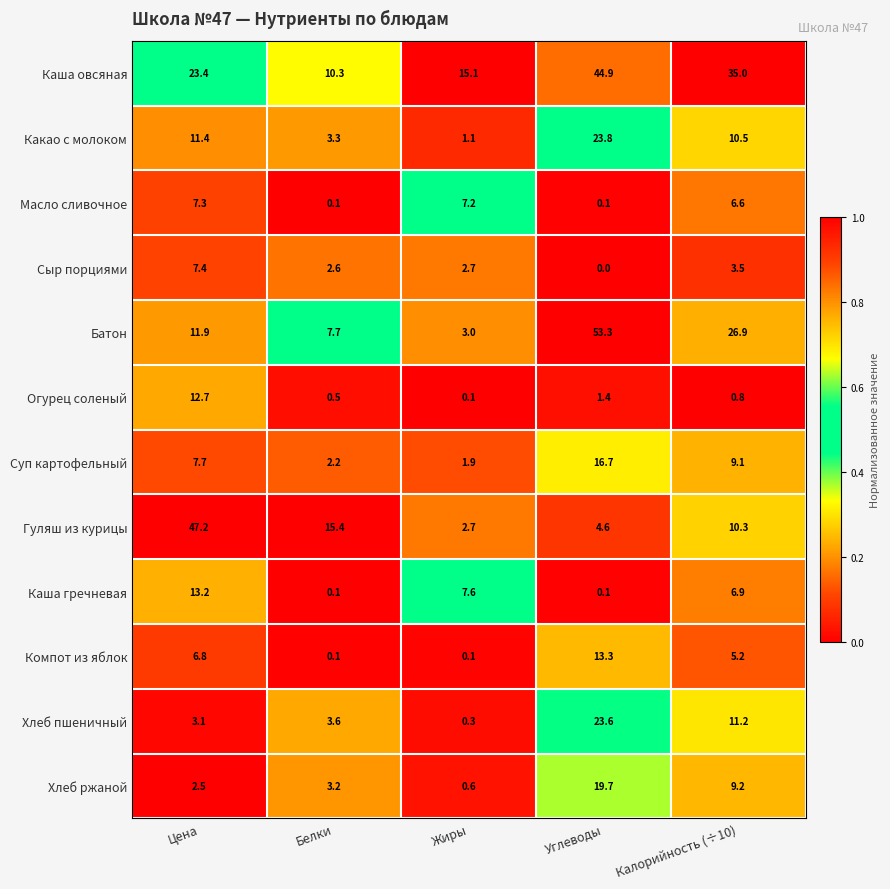

At which category is the sum across all series the highest?

Углеводы